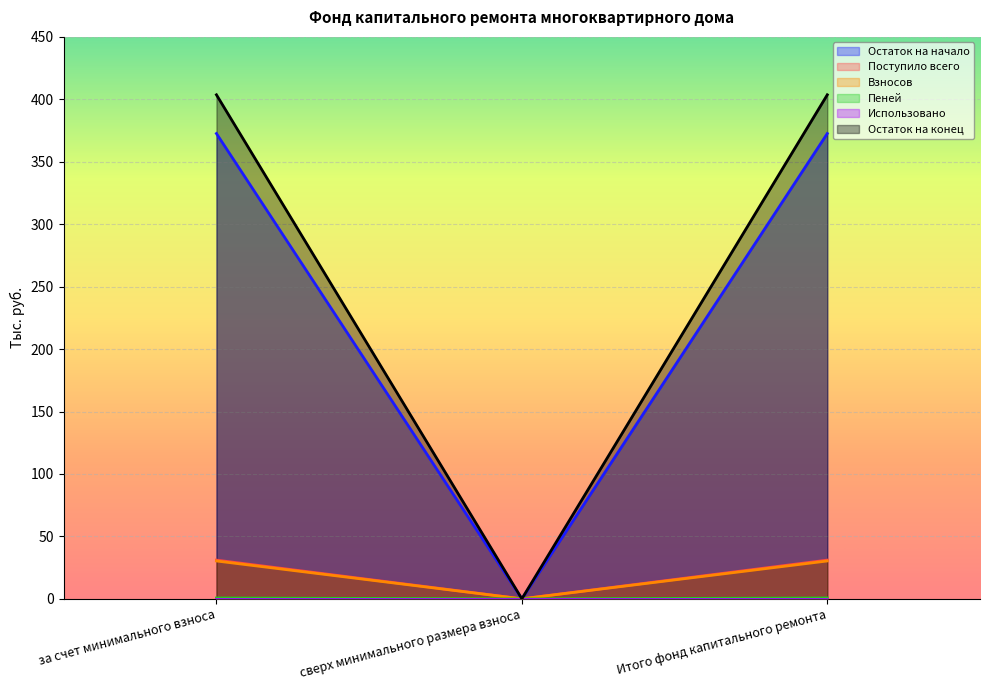

At which label does Пеней first exceed 403?

за счет минимального взноса